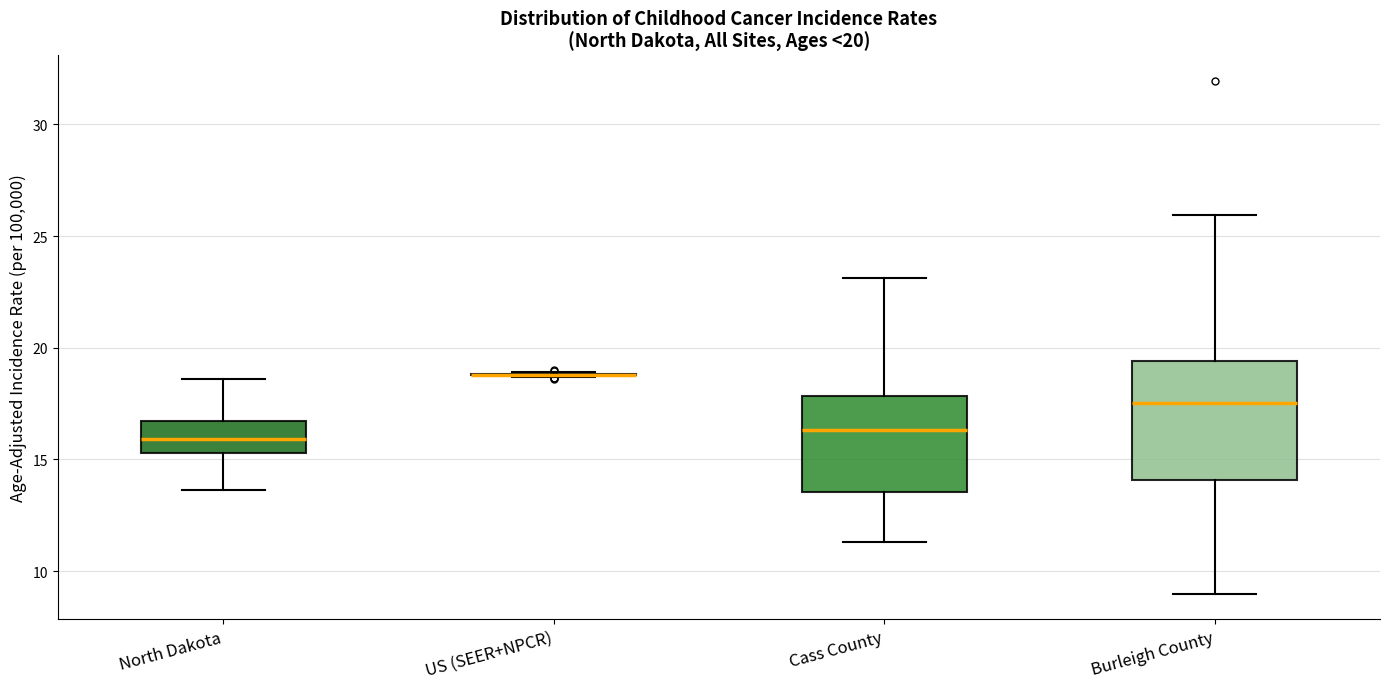

Comparing the boxes themselves (not the whiskers), which one is the tallest?

Burleigh County